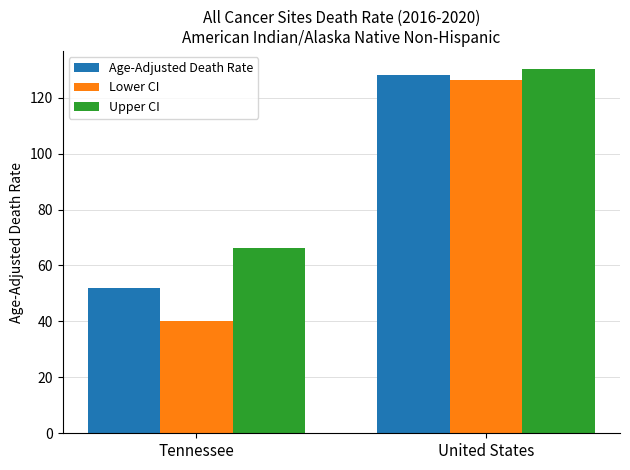

Is the value of Upper CI at United States greater than the value of Age-Adjusted Death Rate at United States?

Yes